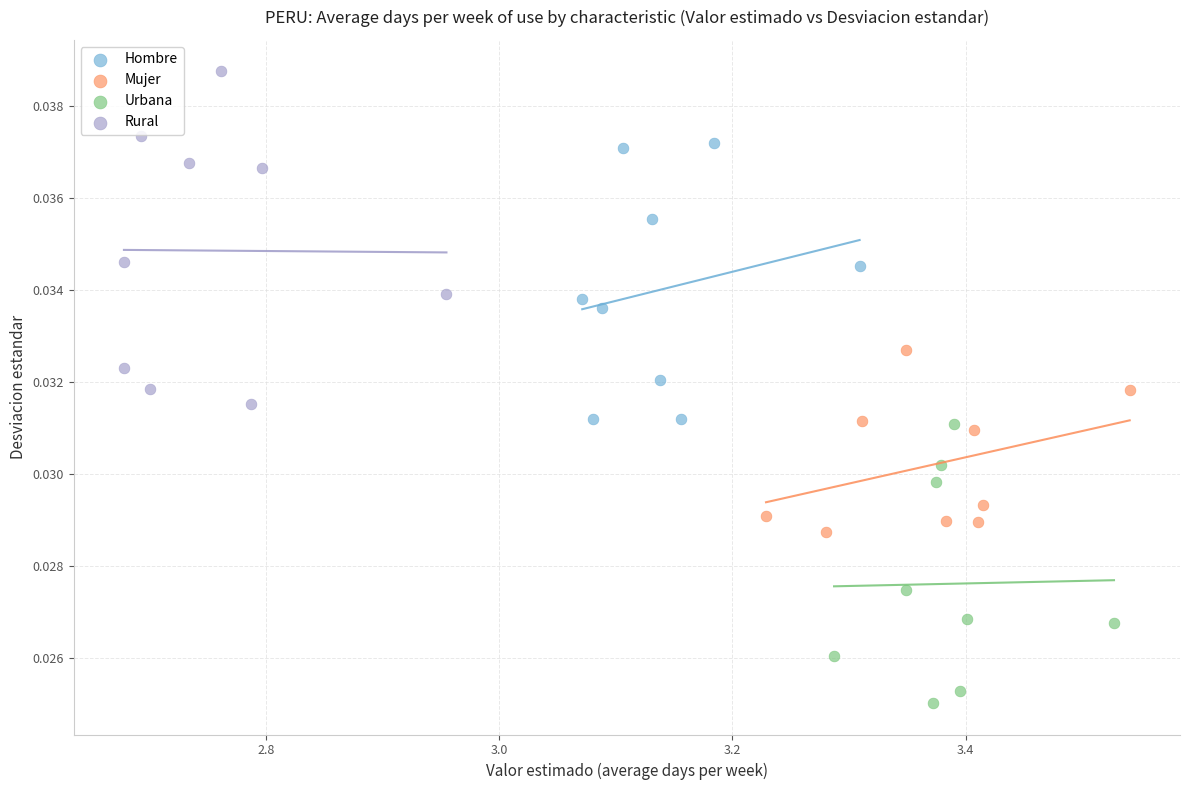

Which series has the widest spread of Y values?

Rural